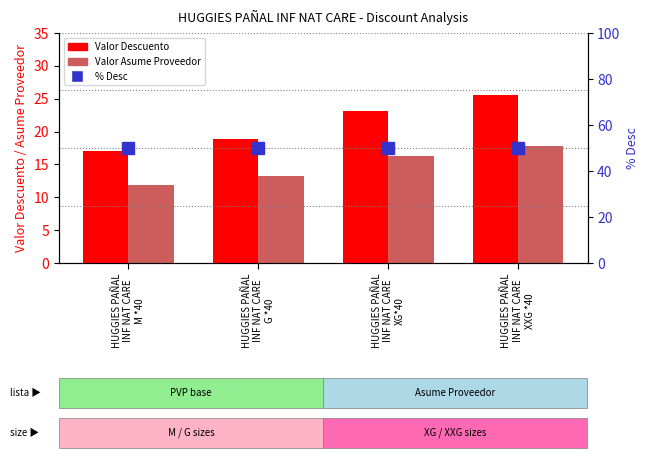

How many categories are shown in the chart?

4